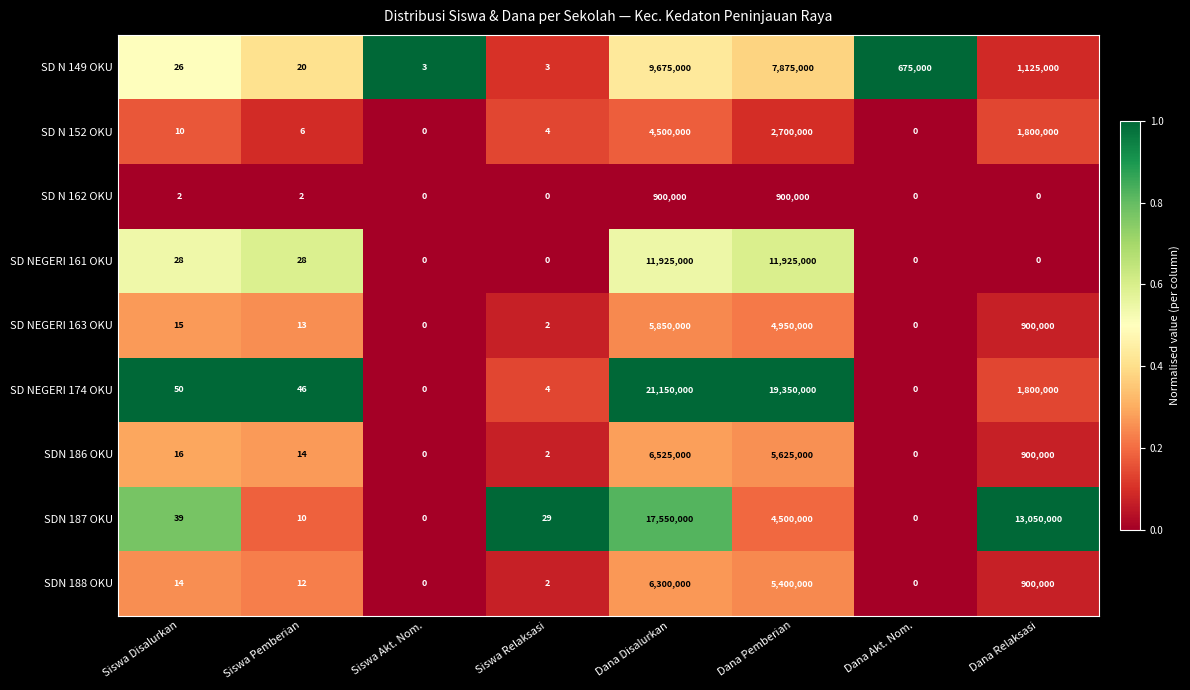

Between Dana Disalurkan and Dana Akt. Nom., which series saw the biggest shift?

SD NEGERI 174 OKU